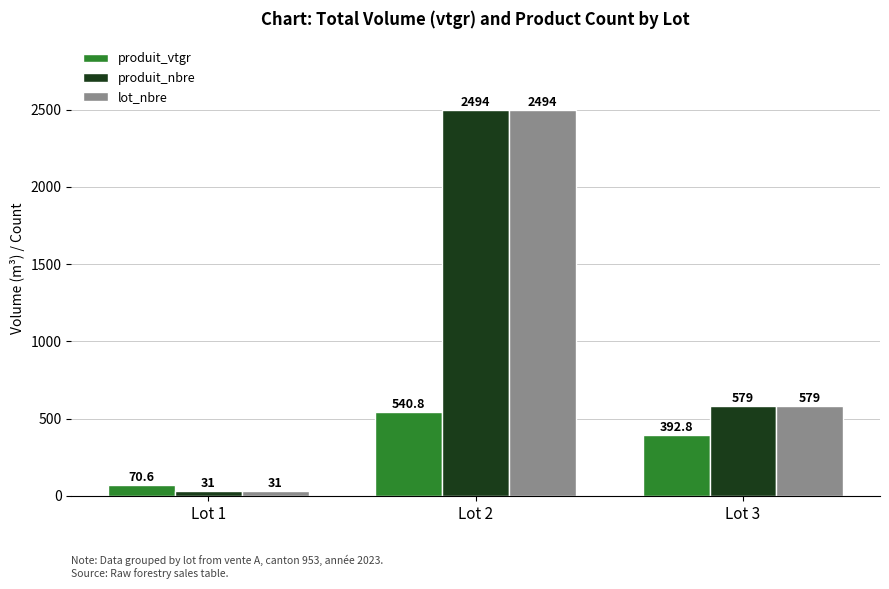

At which category is the sum across all series the highest?

Lot 2